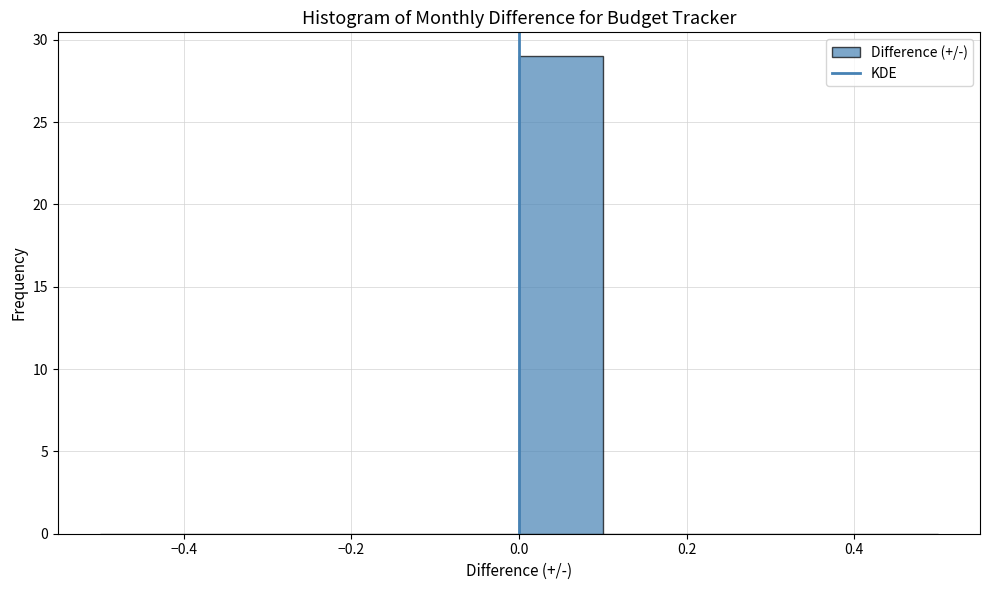

Reading left to right, transcribe this chart: for each bar, give the range it covers on the x-axis and its height. The values are not printed on the chart, so give them approximately, as read against the axis.

-0.5 to -0.4: 0
-0.4 to -0.3: 0
-0.3 to -0.2: 0
-0.2 to -0.1: 0
-0.1 to 0.0: 0
0.0 to 0.1: 29
0.1 to 0.2: 0
0.2 to 0.3: 0
0.3 to 0.4: 0
0.4 to 0.5: 0